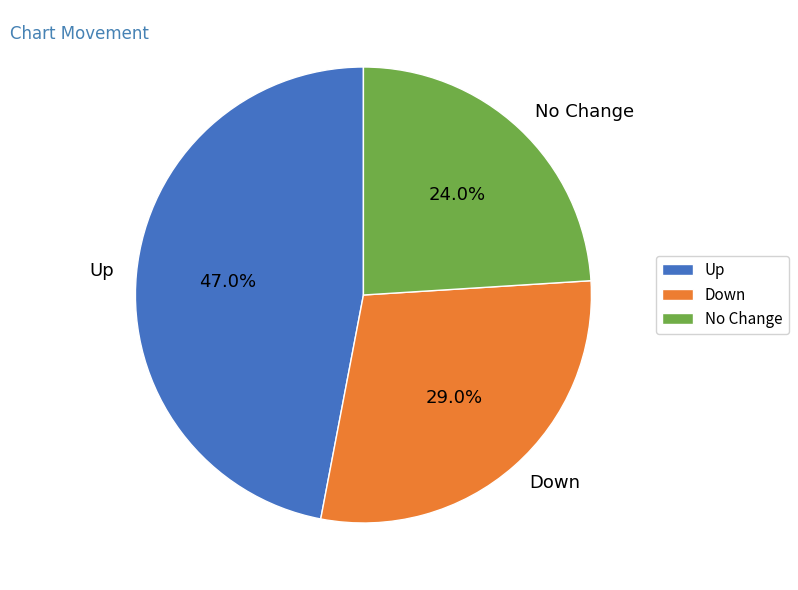

How many segments does this pie chart have?

3